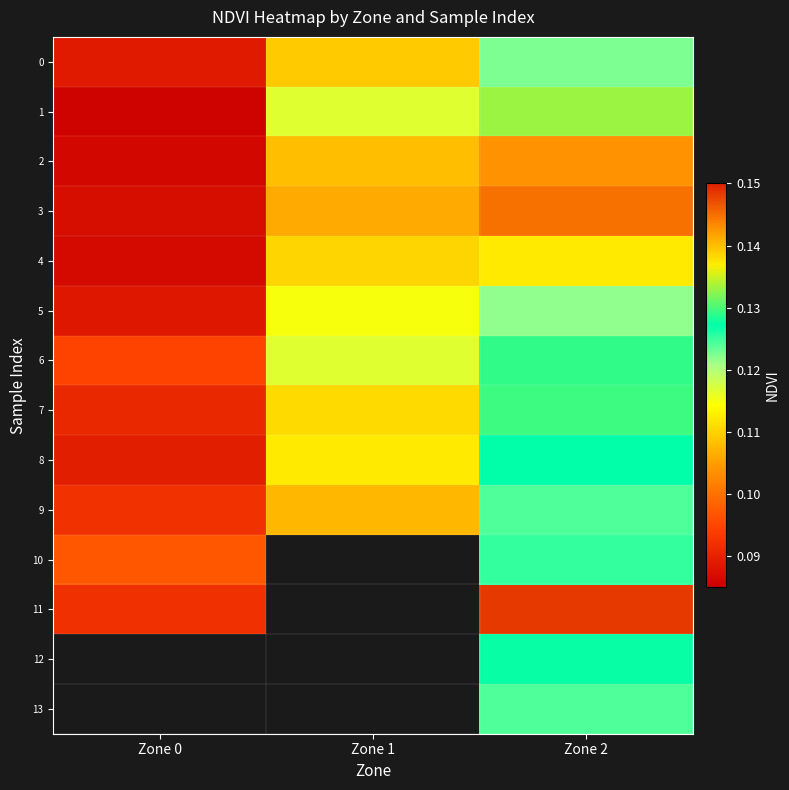

Which series changed the most between Zone 0 and Zone 1?

1